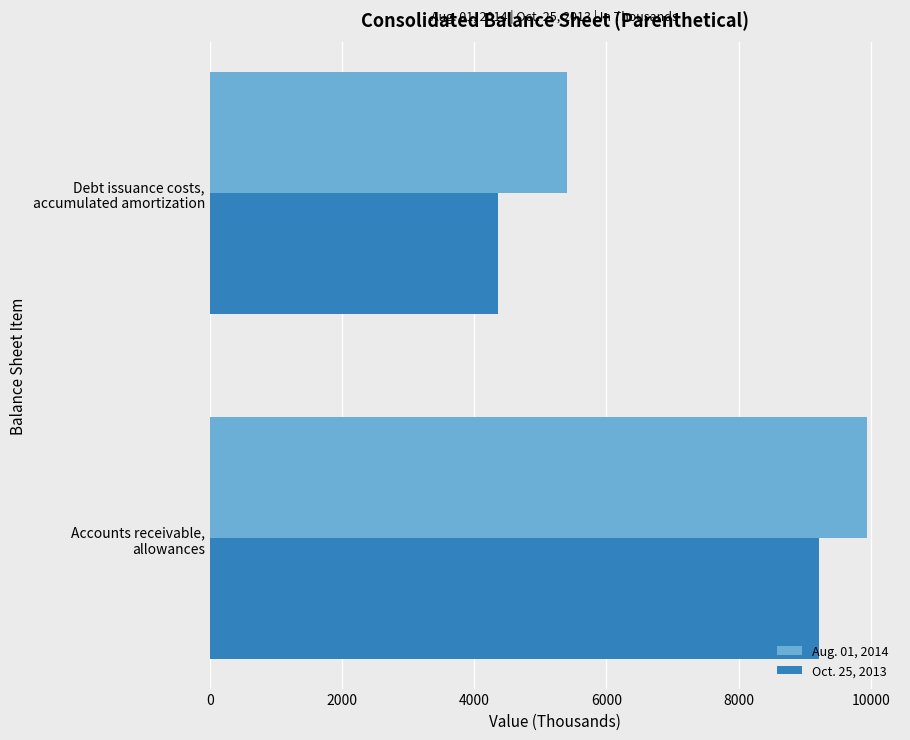

What is the greatest value displayed?

9946